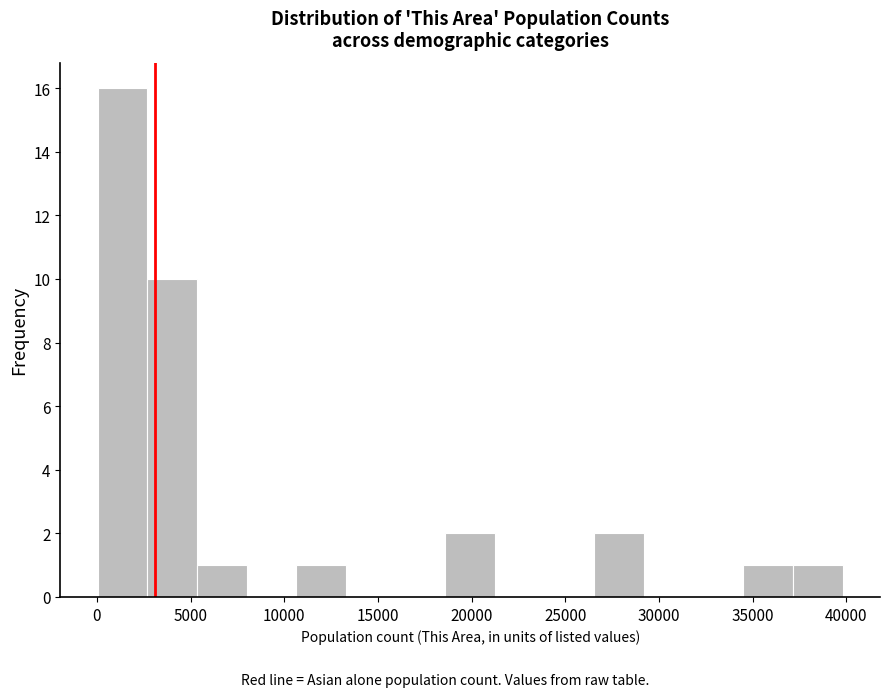

Reading left to right, list every bar in this chart as the range it spans on the x-axis followed by its height. Neither the bar edges nor the heights are printed on the chart, so give them approximately, as read against the axes.

0 to 2500: 16
2500 to 5500: 10
5500 to 8000: 1
8000 to 10500: 0
10500 to 13500: 1
13500 to 16000: 0
16000 to 18500: 0
18500 to 21000: 2
21000 to 24000: 0
24000 to 26500: 0
26500 to 29000: 2
29000 to 32000: 0
32000 to 34500: 0
34500 to 37000: 1
37000 to 40000: 1